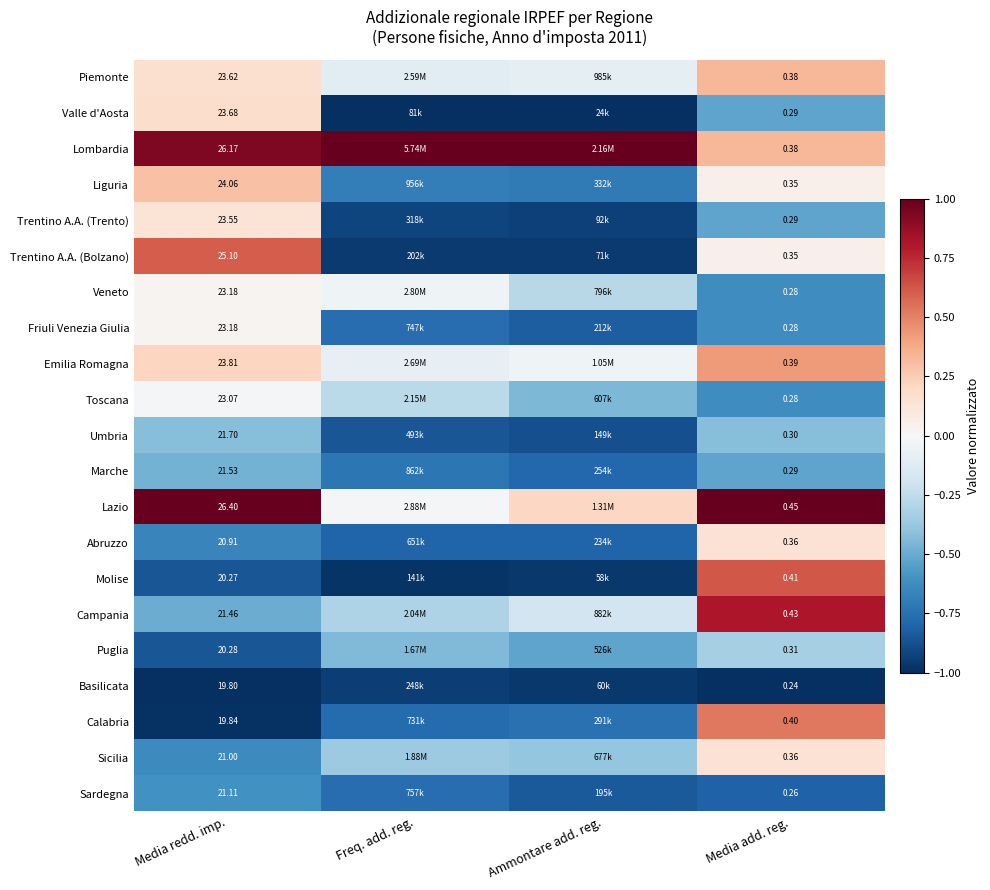

What is the difference between the highest and lowest values at Media add. reg.?

2.0